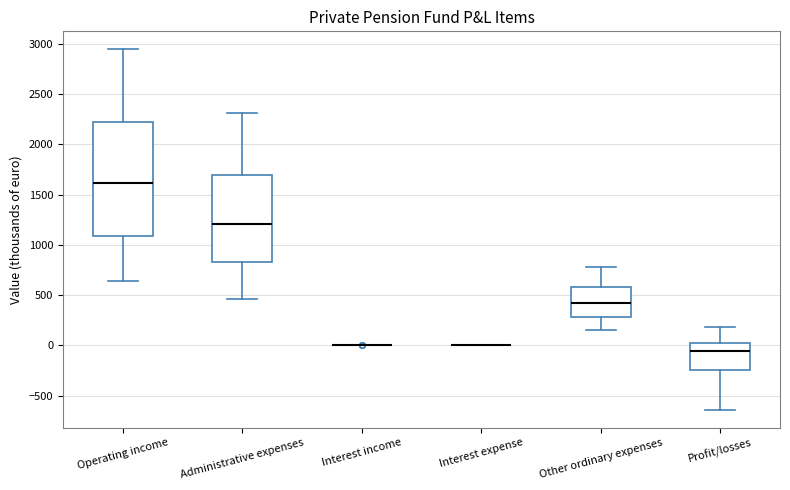

Comparing the boxes themselves (not the whiskers), which one is the tallest?

Operating income